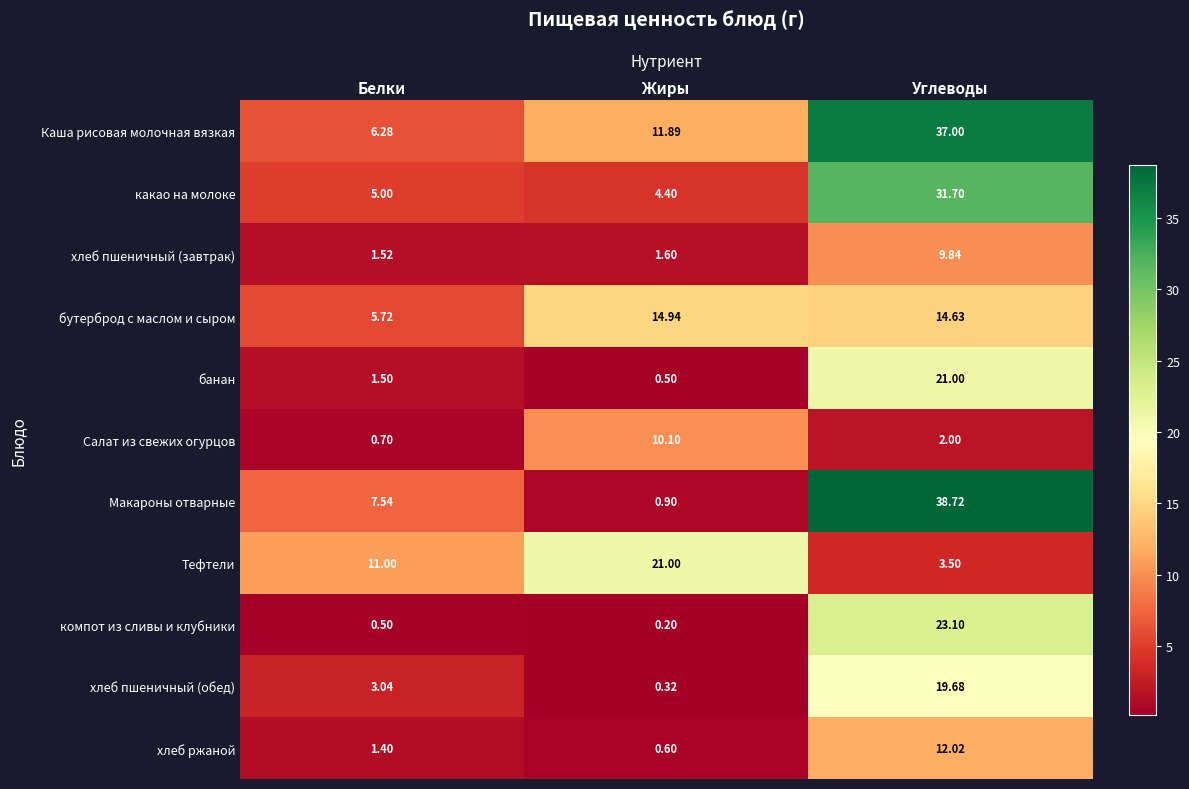

Which series changed the most between Жиры and Углеводы?

Макароны отварные